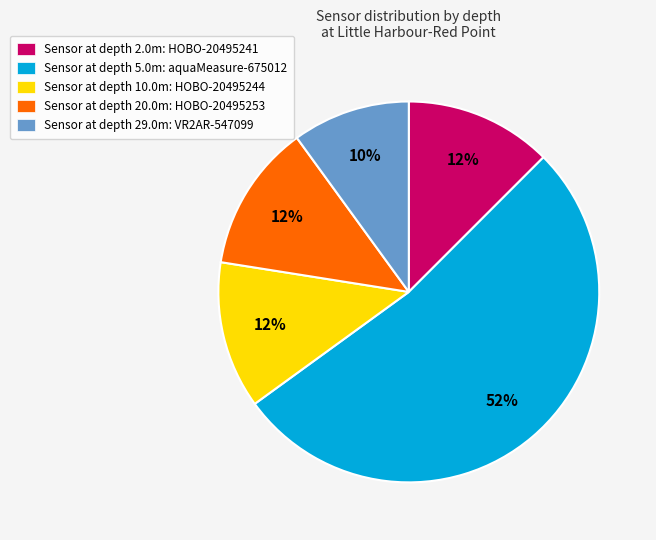

Do Sensor at depth 20.0m: HOBO-20495253 and Sensor at depth 29.0m: VR2AR-547099 together represent more than half of the pie?

No